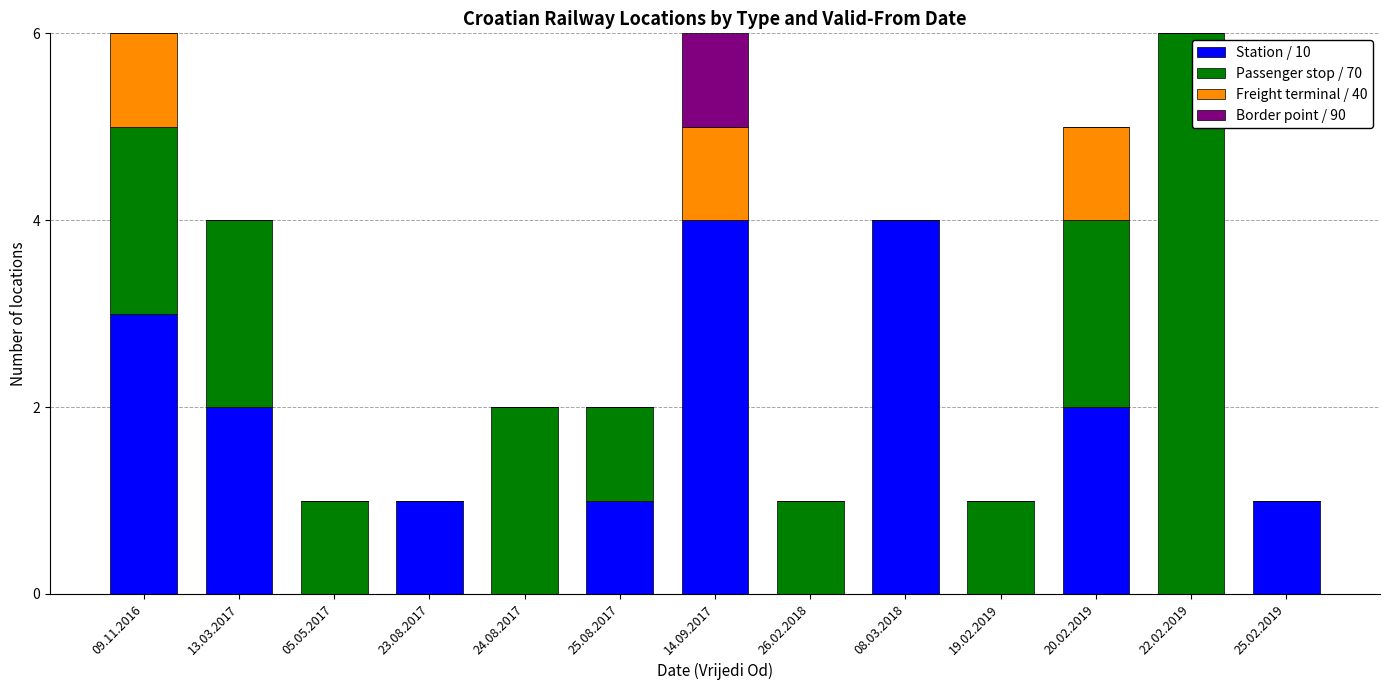

How many Station / 10 values are between 0 and 2?

10